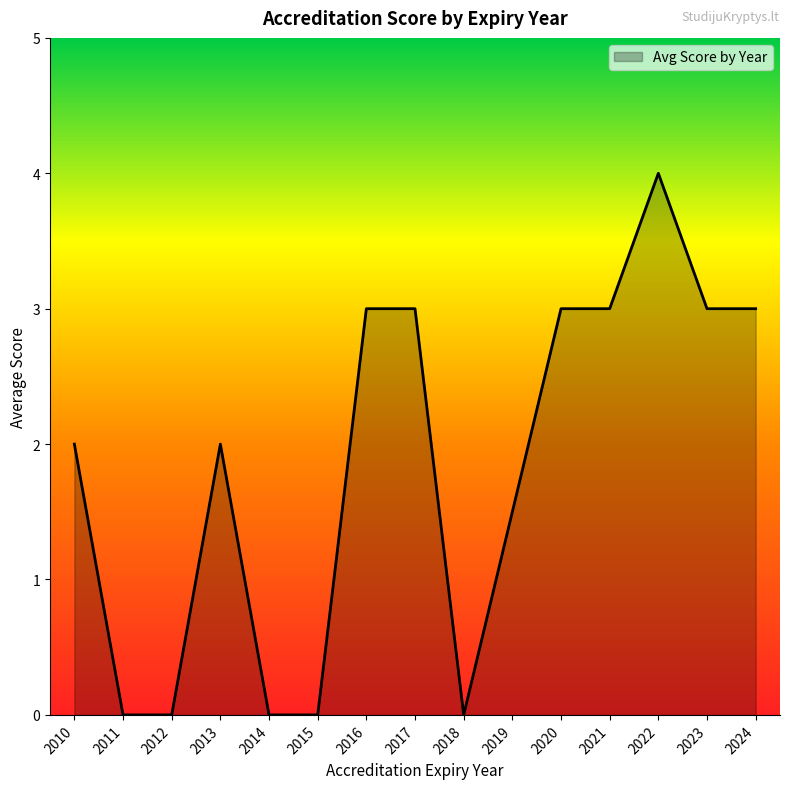

How many lines are shown in the chart?

1